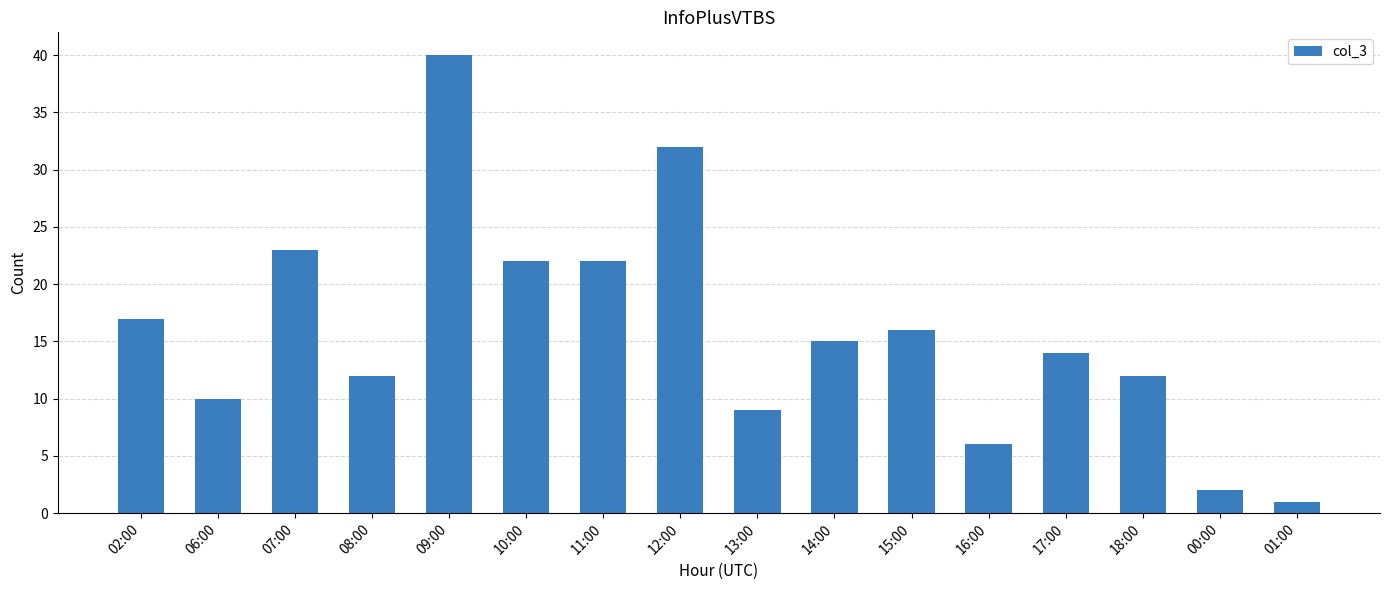

How many data points are less than 15?

8